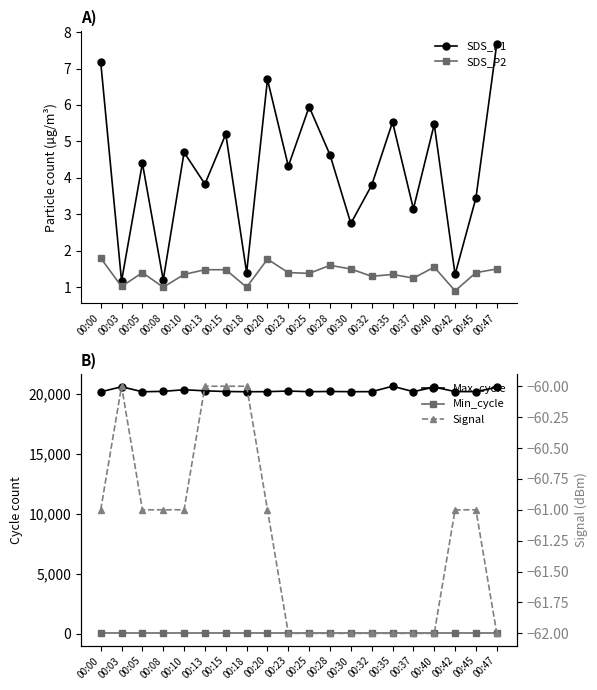

Count the number of categories in the chart.

20